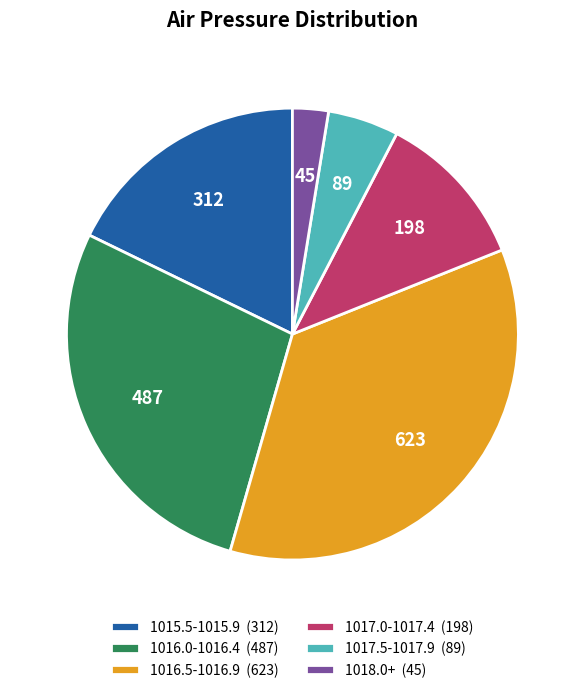

Rank the categories by value from lowest to highest.

1018.0+ (45), 1017.5-1017.9 (89), 1017.0-1017.4 (198), 1015.5-1015.9 (312), 1016.0-1016.4 (487), 1016.5-1016.9 (623)